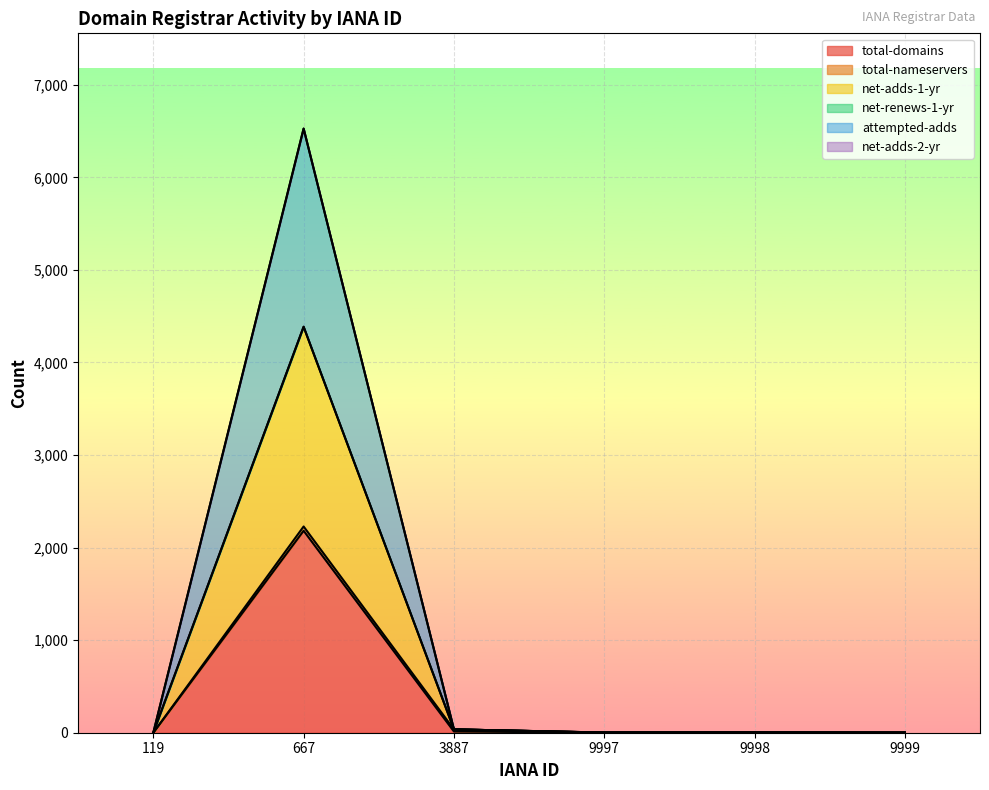

What is the greatest value displayed?

6527